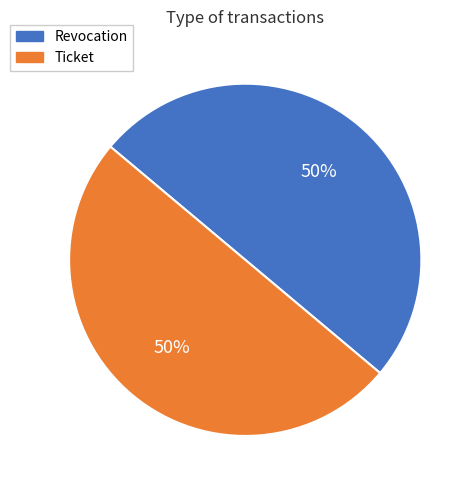

To the nearest percent, what is the average slice percentage?

50%